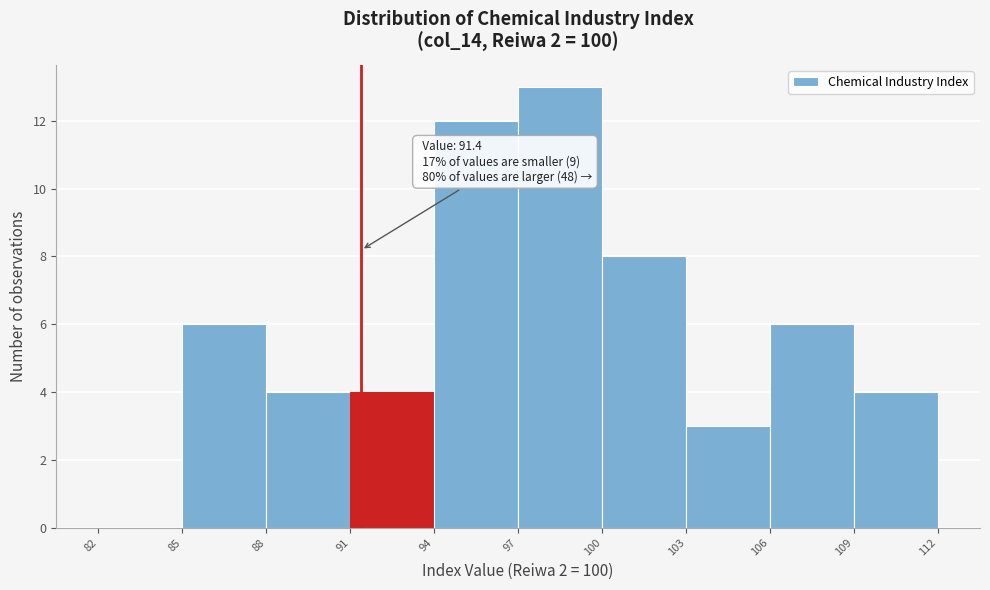

Which range on the x-axis has the tallest bar?

97 to 100